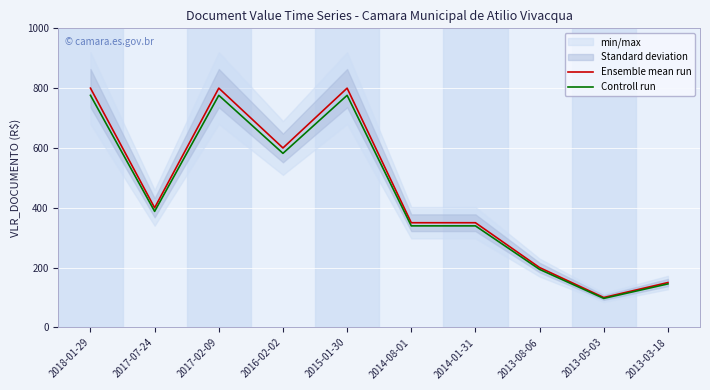

What is the difference between the maximum and second lowest values in the Ensemble mean run series?

650.0